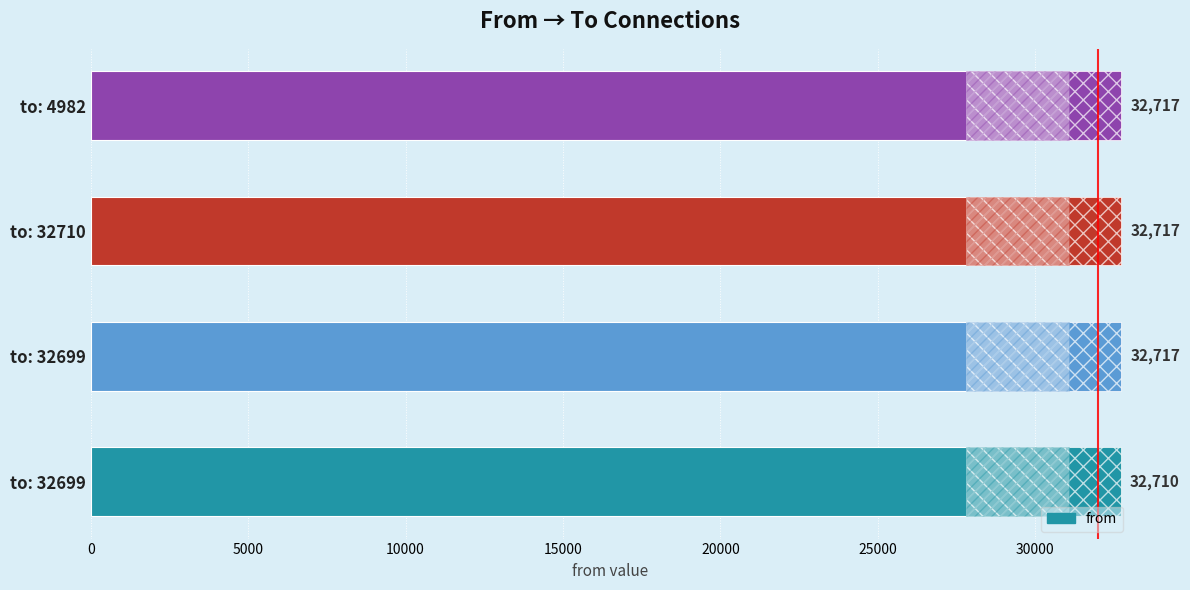

What is the minimum value shown in the chart?

32710